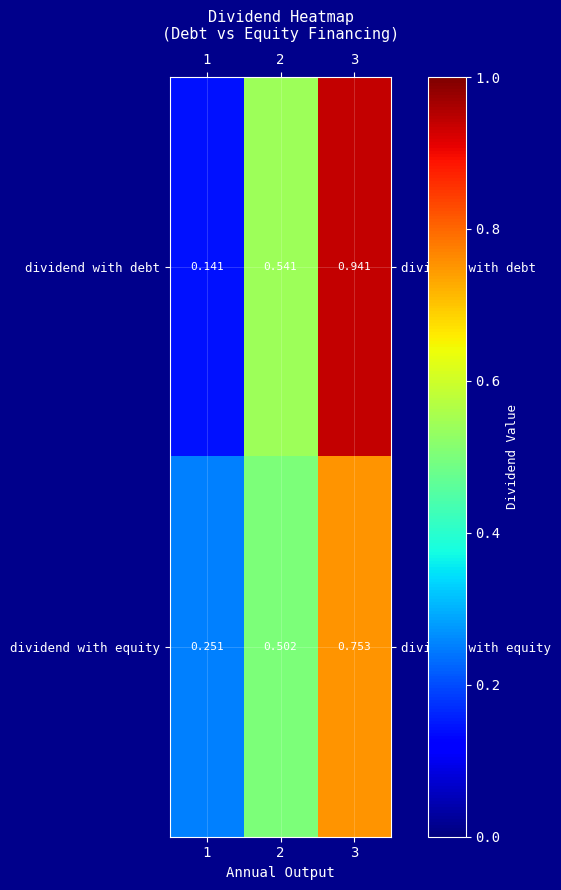

Rank the series at 3 from highest to lowest value.

dividend with debt, dividend with equity